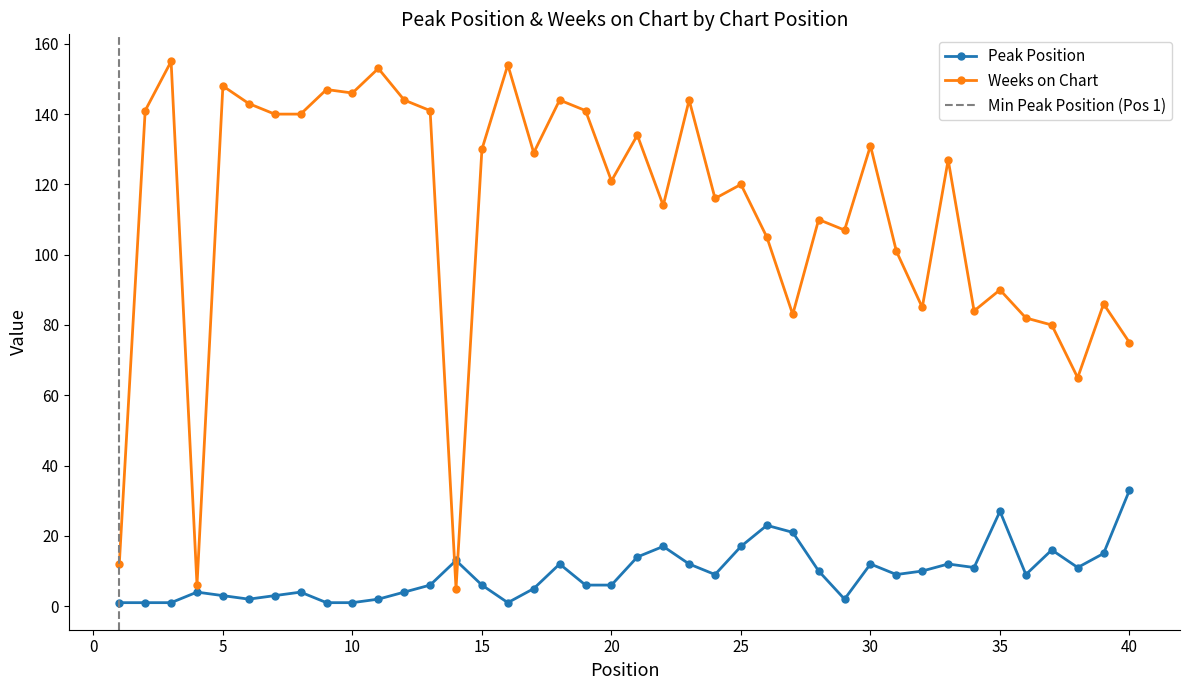

How many values in the Weeks on Chart series exceed 127?

19